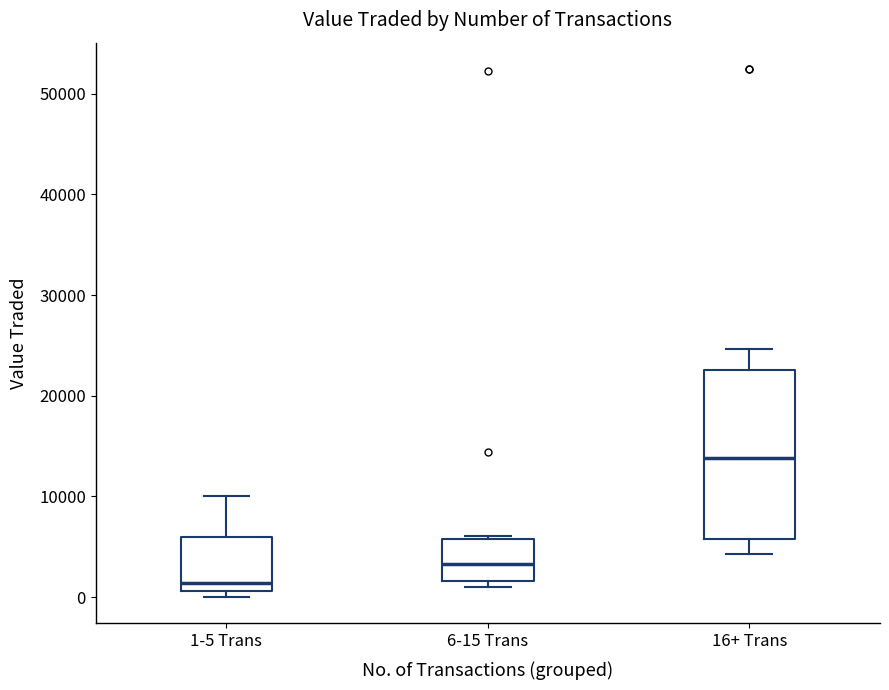

Reading left to right, transcribe this box plot: for each box, give where its median line is, the range the box spans, and where its two whiskers end, as read against the y-axis. The values are not printed on the chart, so give them approximately, as read against the axis.

1-5 Trans: median 1000 (just above the box's lower edge), box 1000 to 6000, whiskers 0 to 10000
6-15 Trans: median 3000, box 2000 to 6000, whiskers 1000 to 6000
16+ Trans: median 14000, box 6000 to 23000, whiskers 4000 to 25000